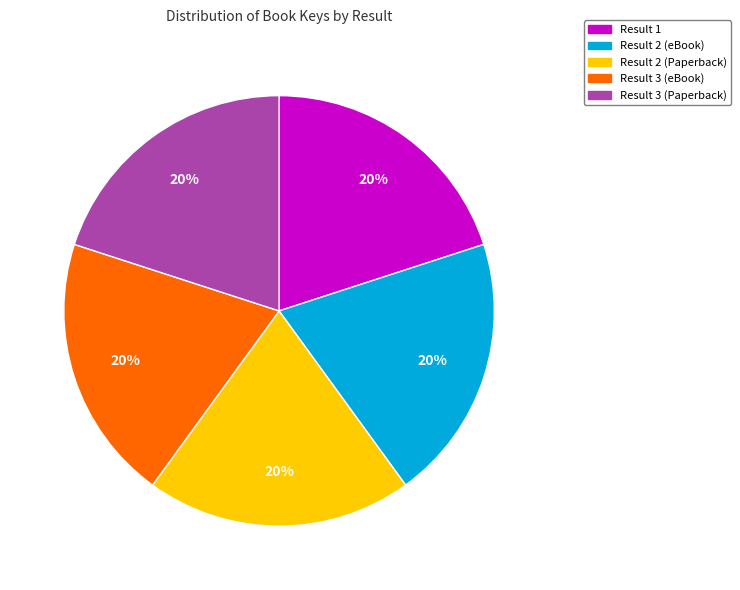

To the nearest percent, what is the combined percentage of Result 2 (Paperback) and Result 3 (Paperback)?

40%